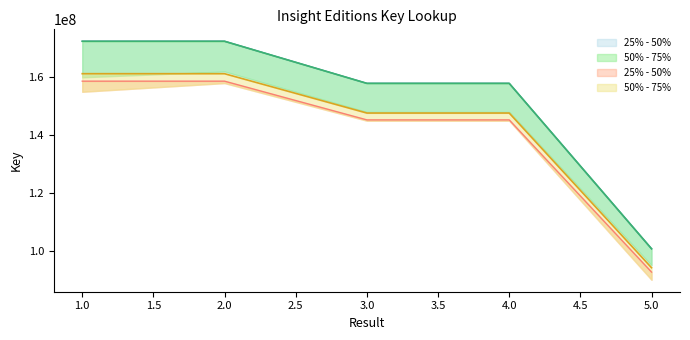

Is it true that 50% - 75% equals 118734196 at 2?

False